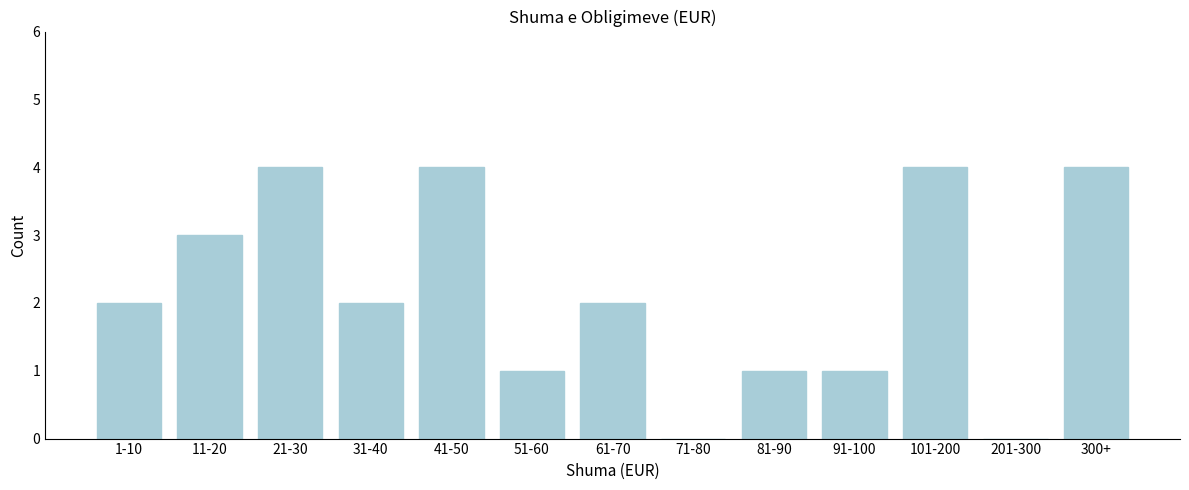

Reading left to right, transcribe all the data shown in this chart.

1-10=2	11-20=3	21-30=4	31-40=2	41-50=4	51-60=1	61-70=2	71-80=0	81-90=1	91-100=1	101-200=4	201-300=0	300+=4